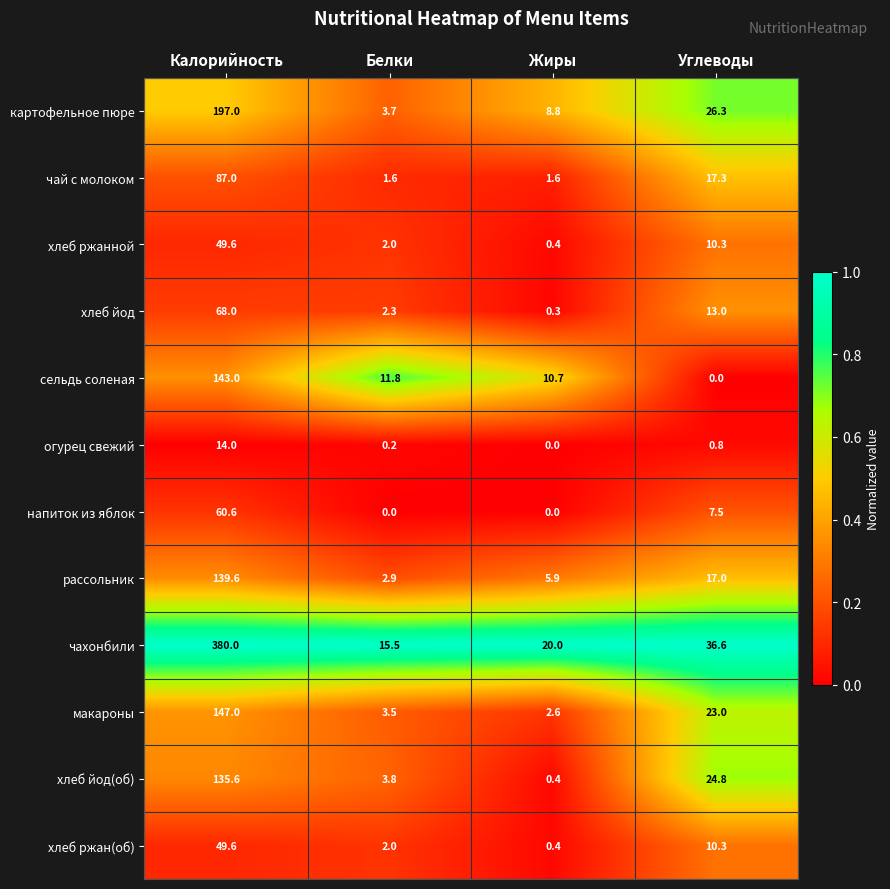

Between Калорийность and Углеводы, which series saw the biggest shift?

чахонбили